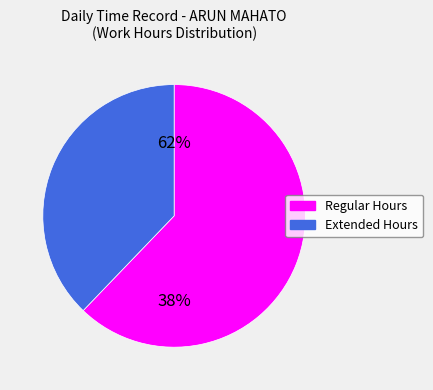

The 4 slice represents 19% of the pie. True or false?

False